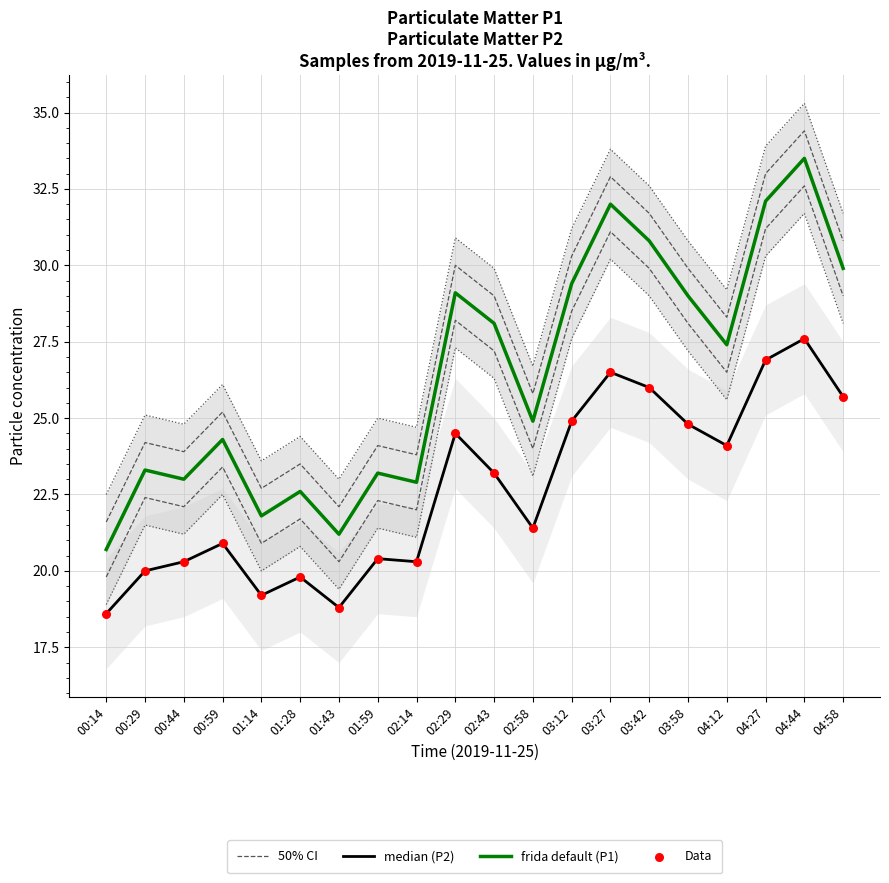

Which series has the widest spread of Y values?

50% CI